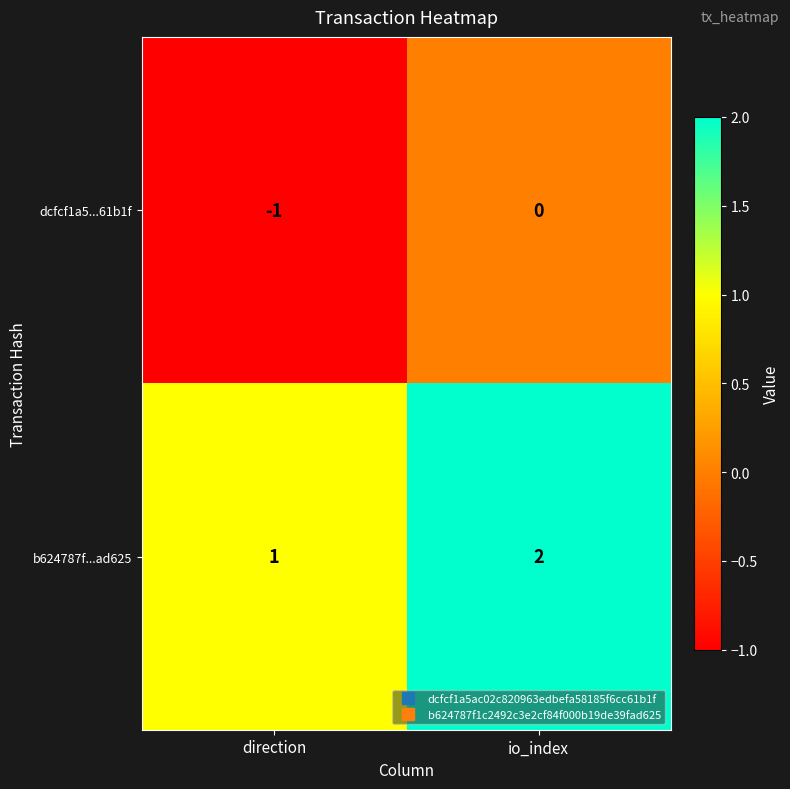

The value of dcfcf1a5...61b1f at io_index is 0. True or false?

True